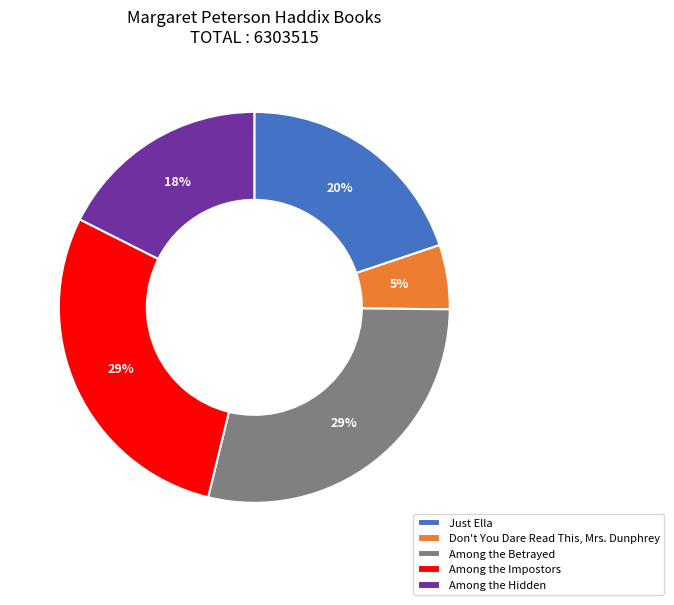

Which category has the smallest portion of the pie?

Don't You Dare Read This, Mrs. Dunphrey